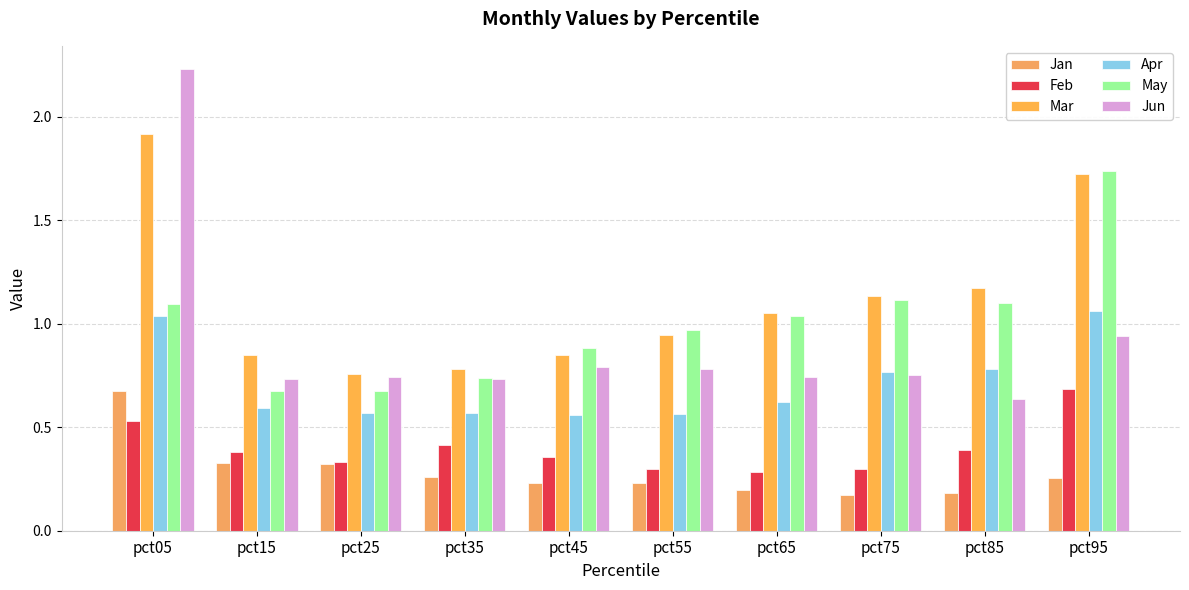

What is the greatest value displayed?

2.2